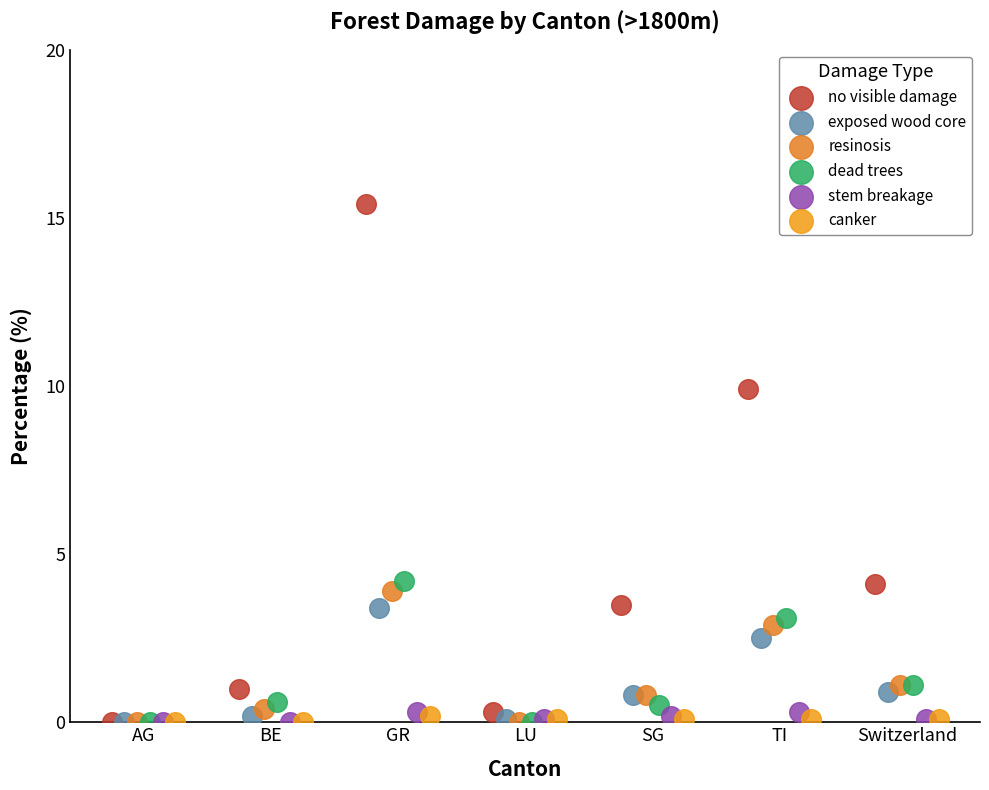

Which series reaches the maximum Y coordinate?

no visible damage